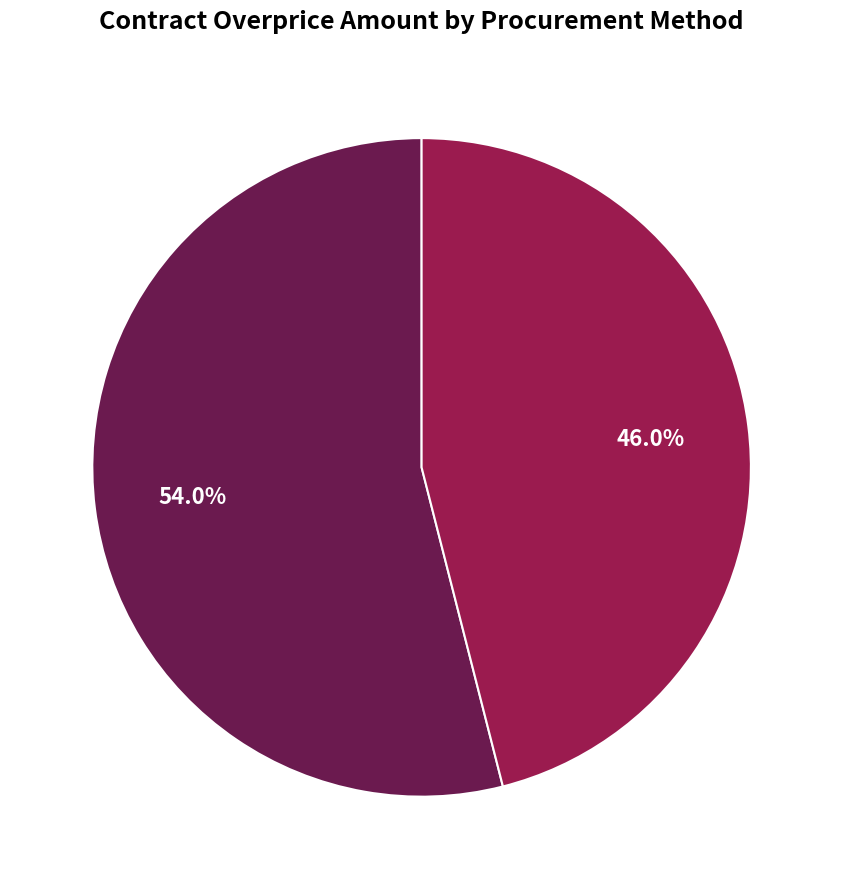

Is there any slice that represents more than half of the pie?

Yes